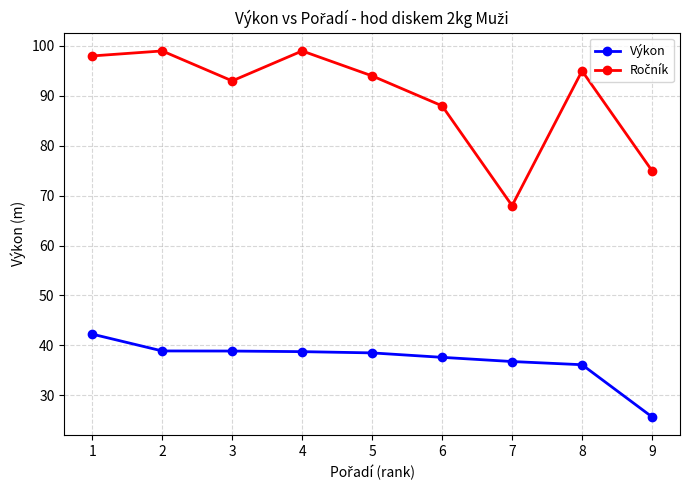

Read the Výkon value at 5.

38.5